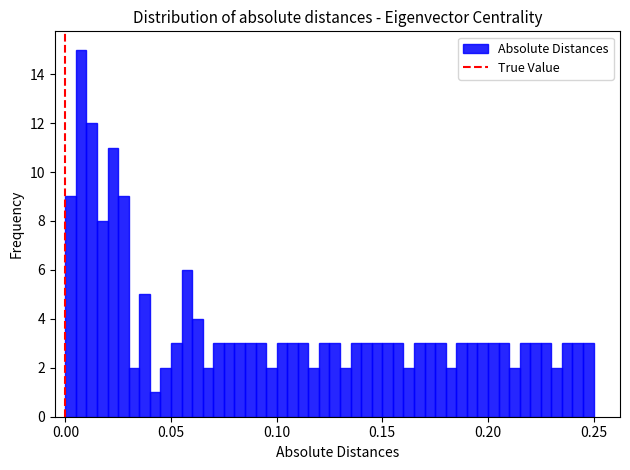

Read against the x-axis, roughly where is the centre of the tallest bar?

0.010